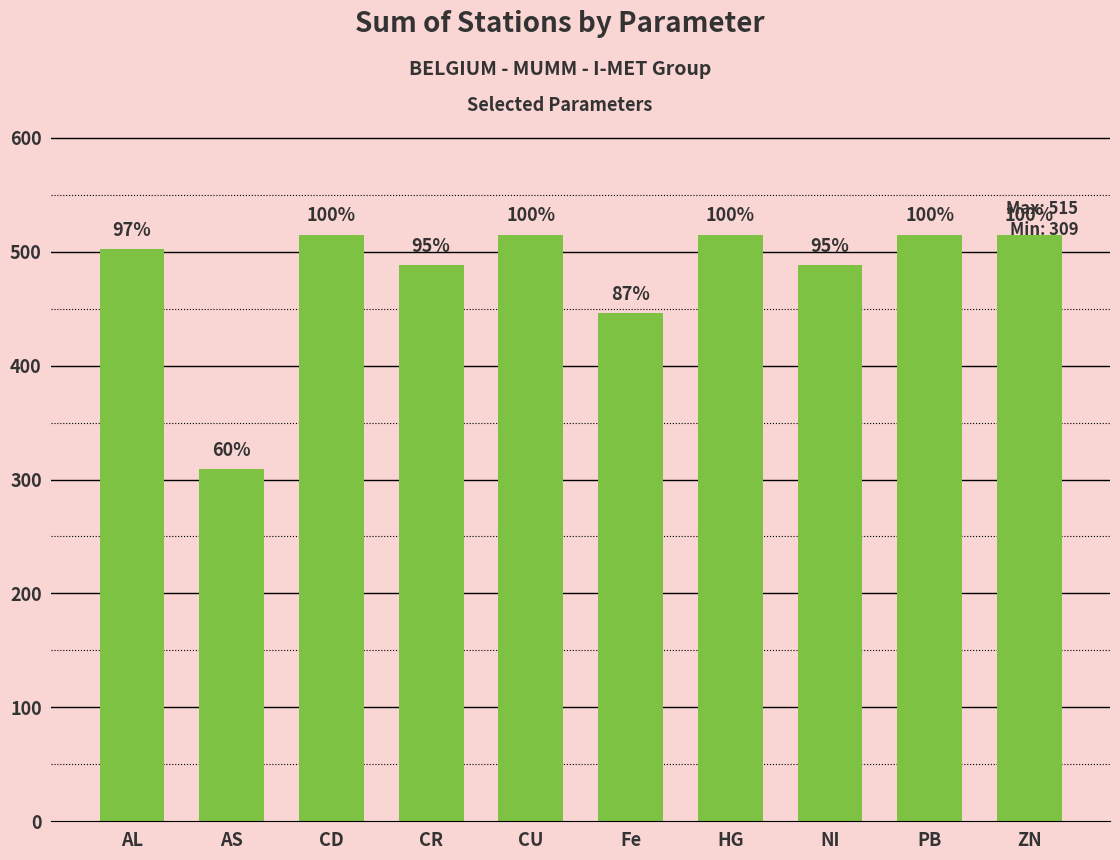

What is the label of the 1st bar from the left?

AL